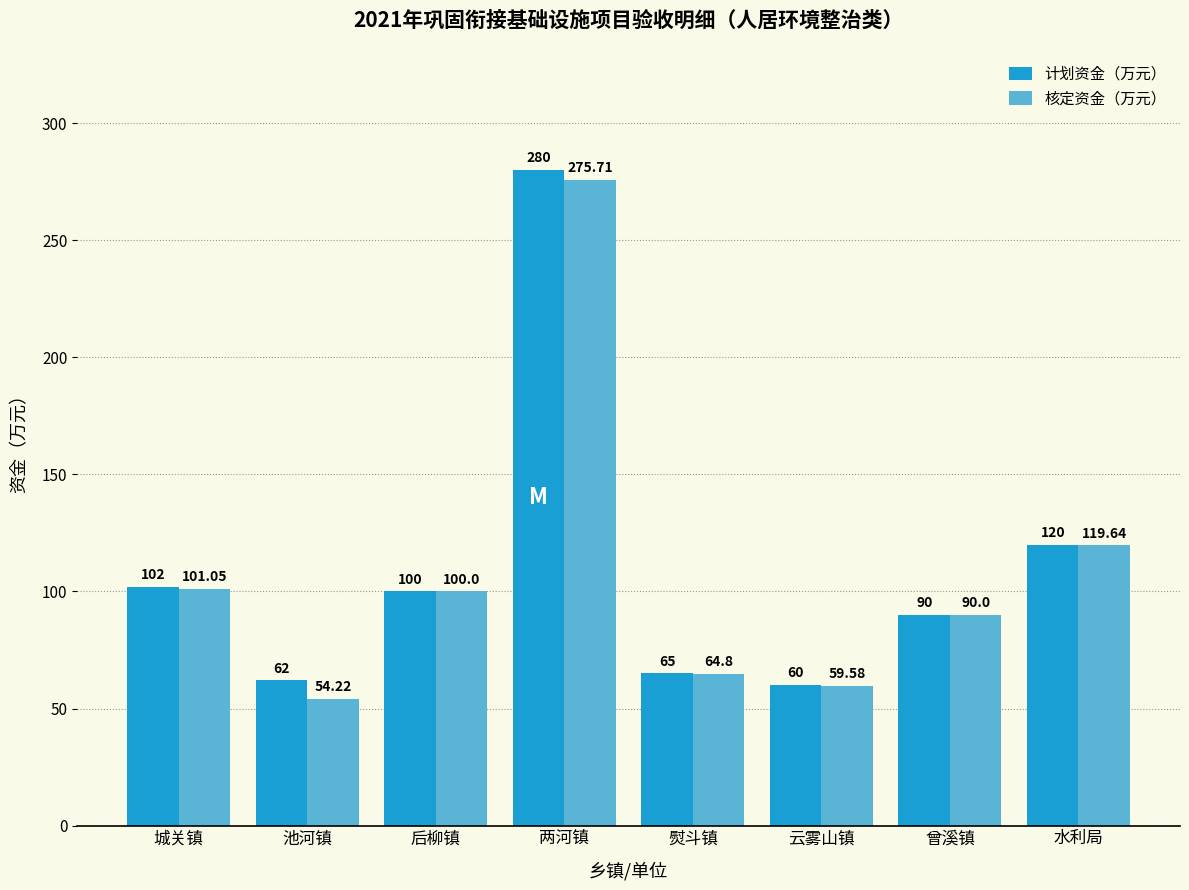

At which label is 计划资金（万元） closest to 170?

水利局